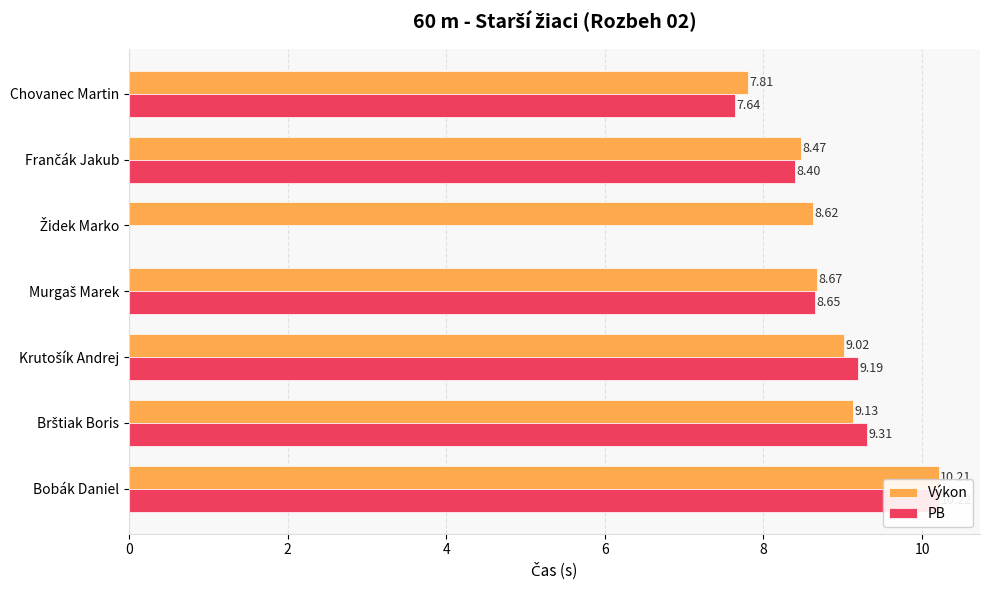

How many values in the PB series exceed 8?

5